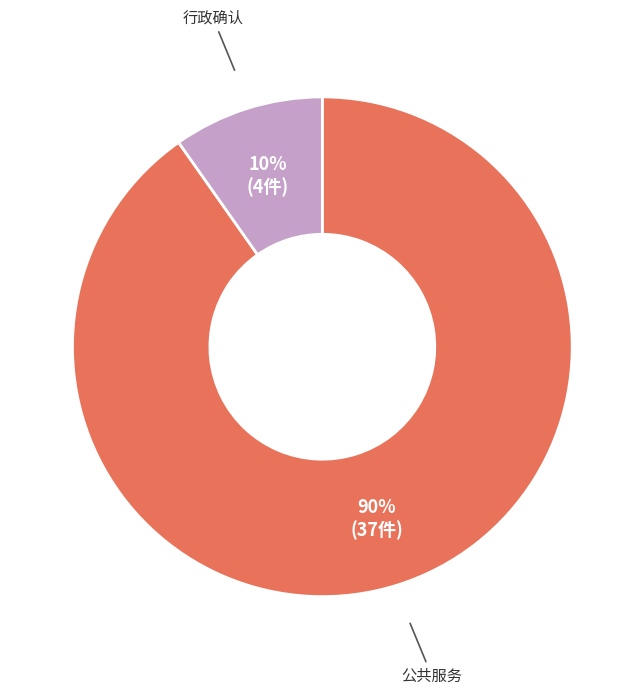

Is there any slice that represents more than half of the pie?

Yes